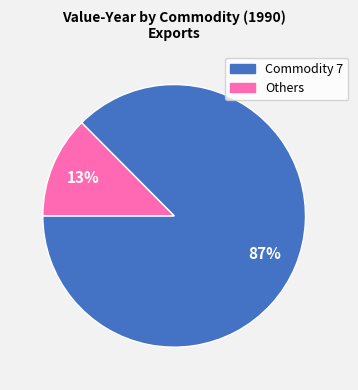

Does any single category account for the majority?

Yes